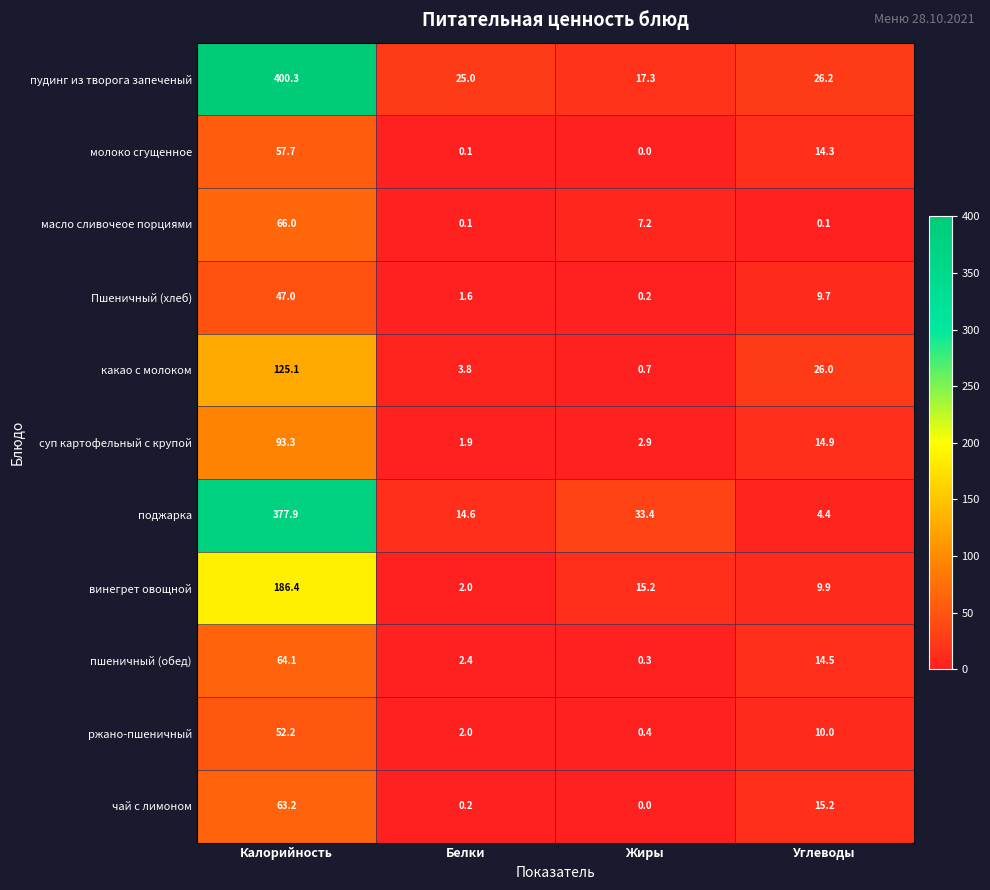

Which label corresponds to the smallest value in the chart?

Жиры